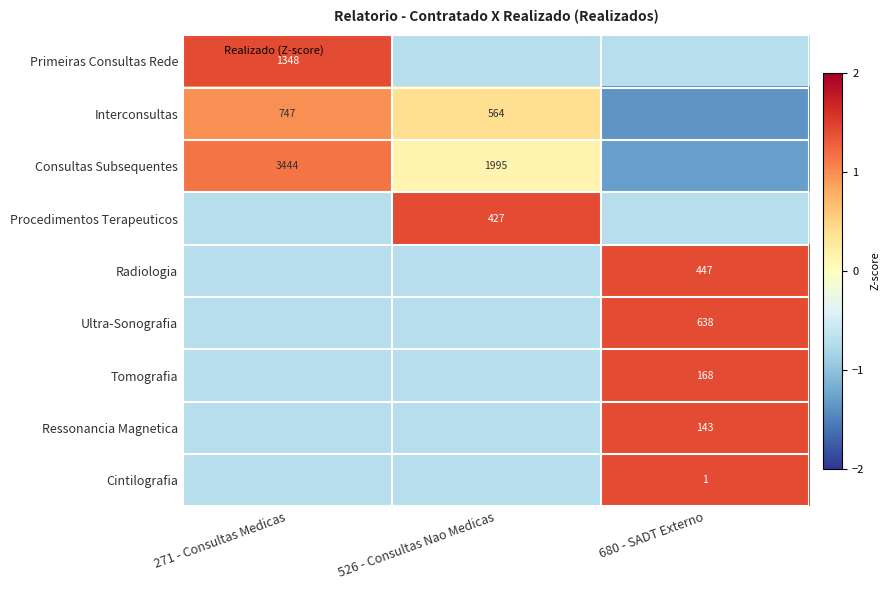

What is the difference between the maximum and second lowest values in the Tomografia series?

2.1